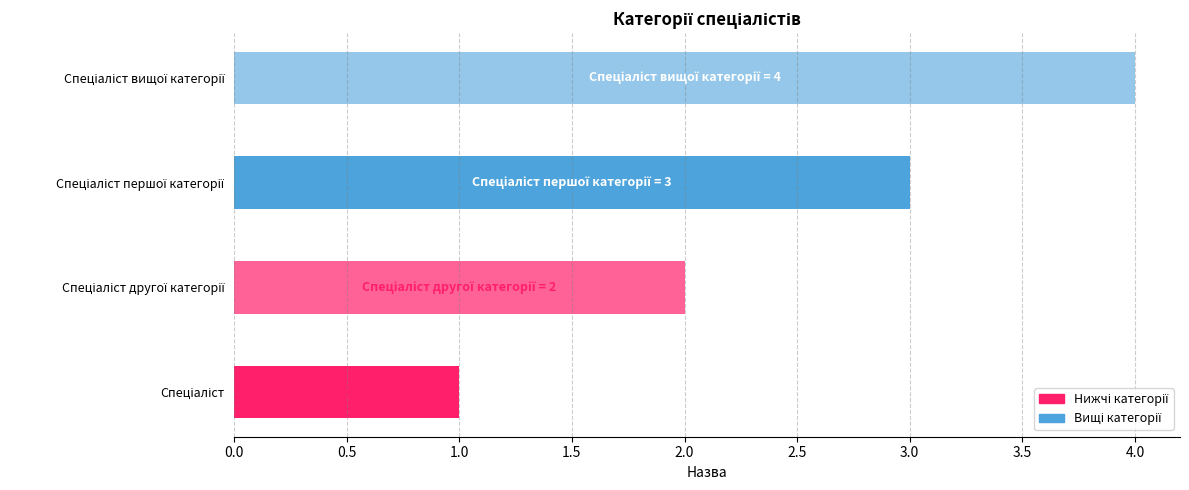

What is the maximum value shown in the chart?

4